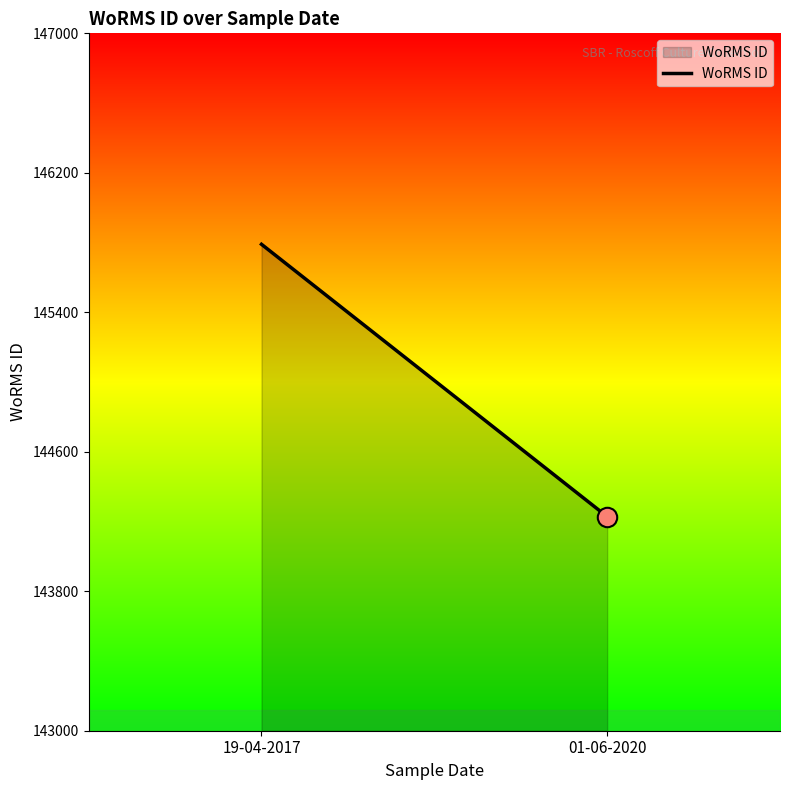

Reading right to left, transcribe all the data shown in this chart.

01-06-2020=144228	19-04-2017=145790